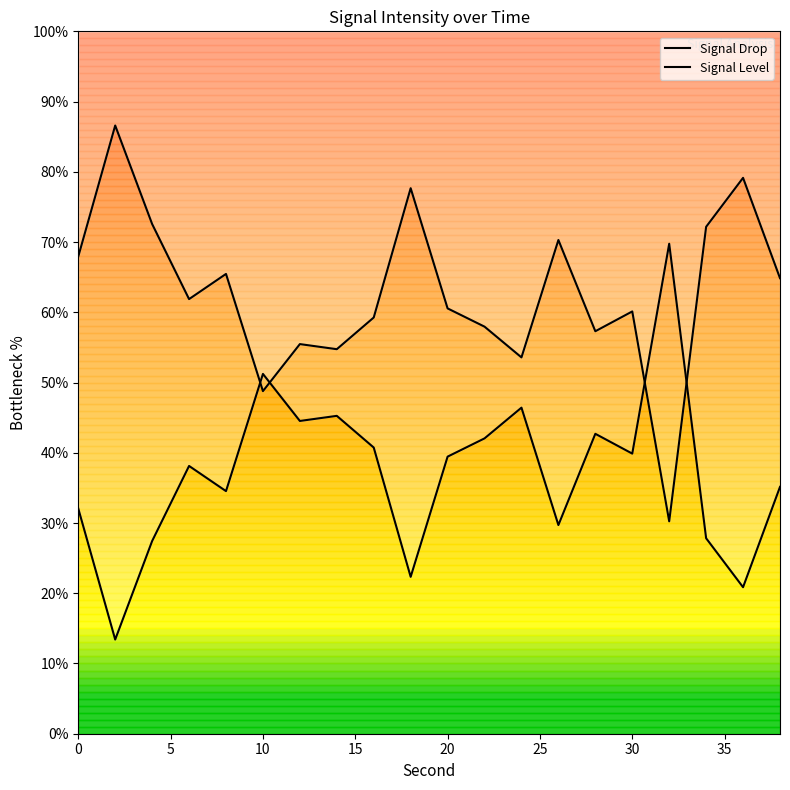

What is the highest value of the Signal Level series?

69.8